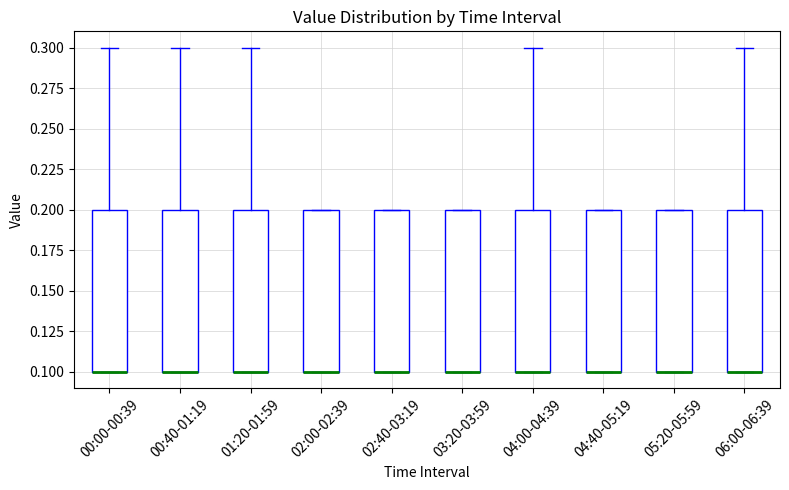

Where is the upper edge of the box for 03:20-03:59 on the y-axis? The values are not printed on the chart, so give them approximately, as read against the axis.

0.2